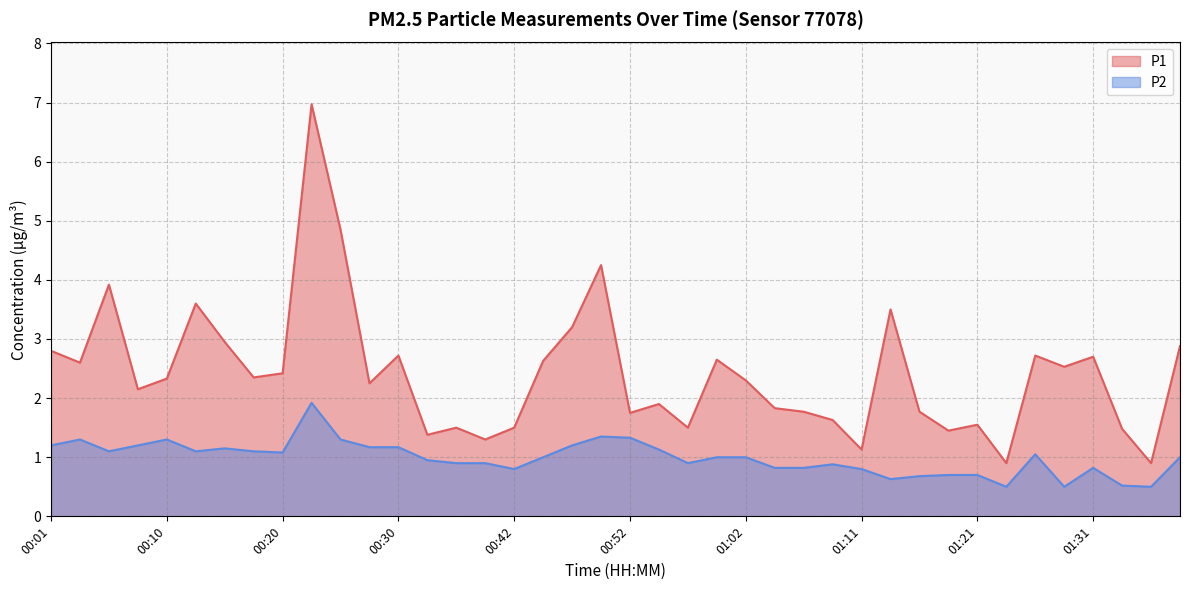

How many lines are shown in the chart?

2